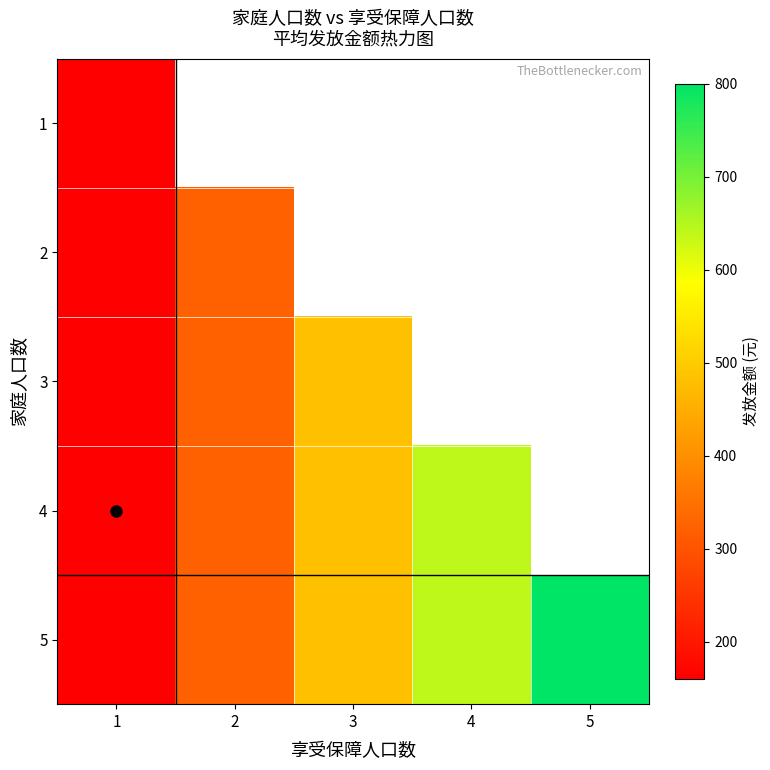

The 3 series shows 146.1 at 2. True or false?

False